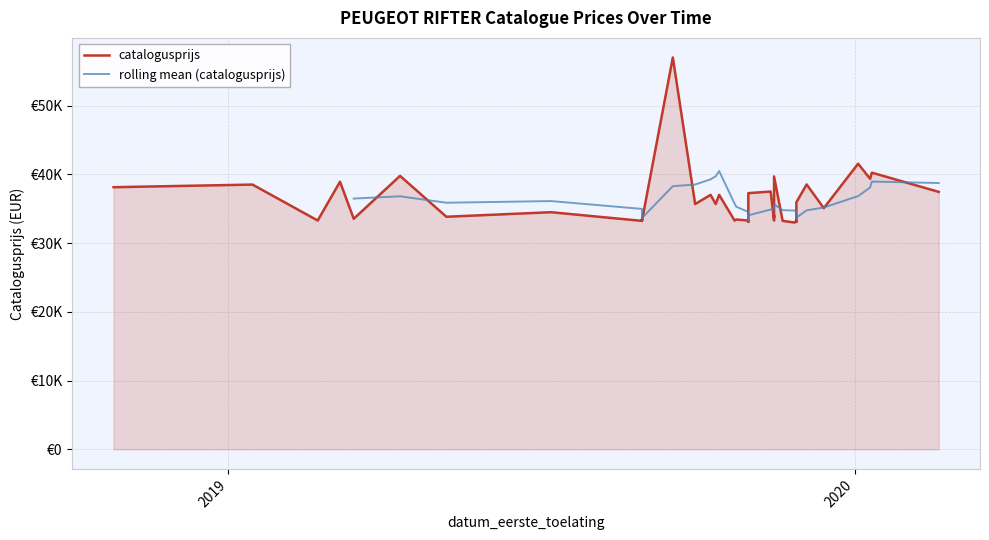

Where is the data nearest to the value 45020?

31